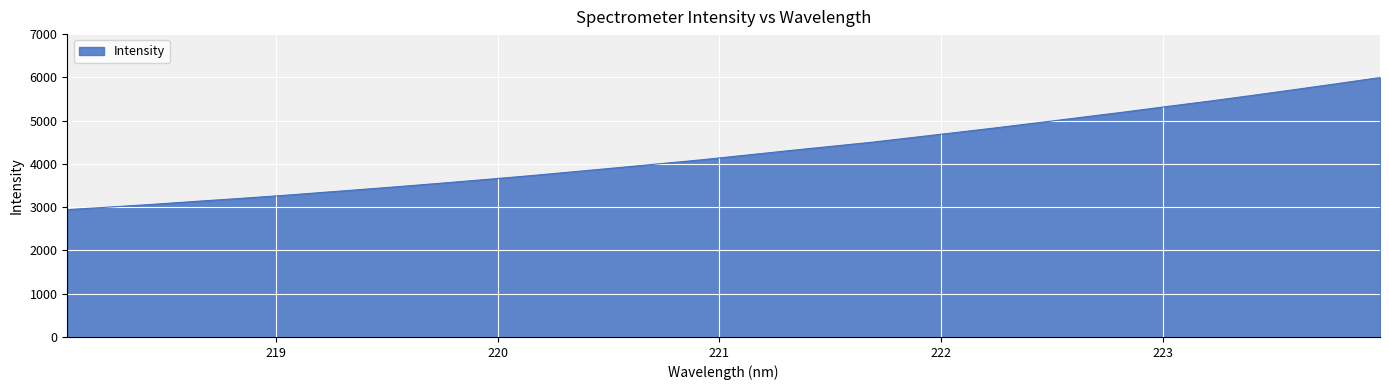

How many lines are shown in the chart?

1